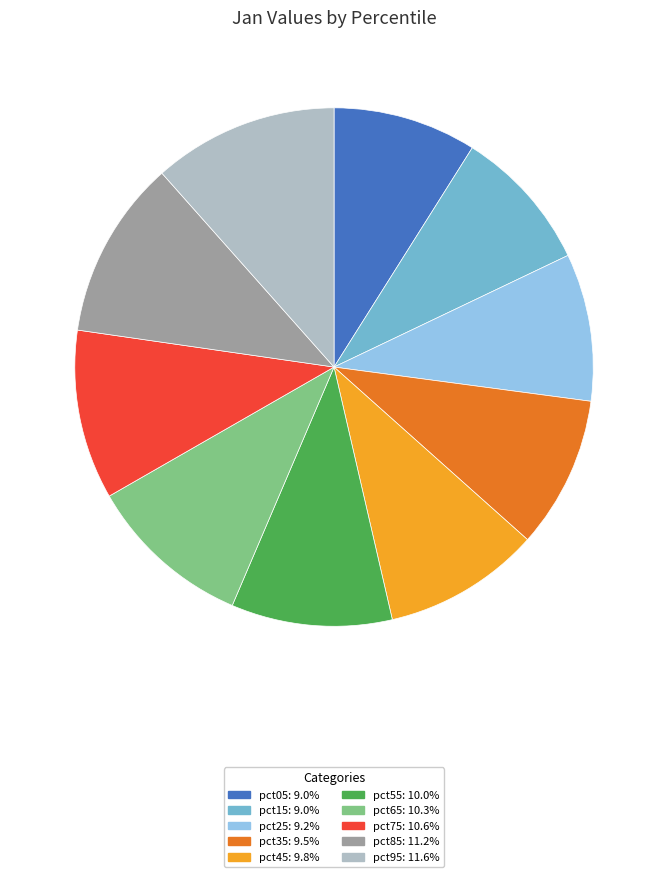

Count the number of slices in the pie.

10